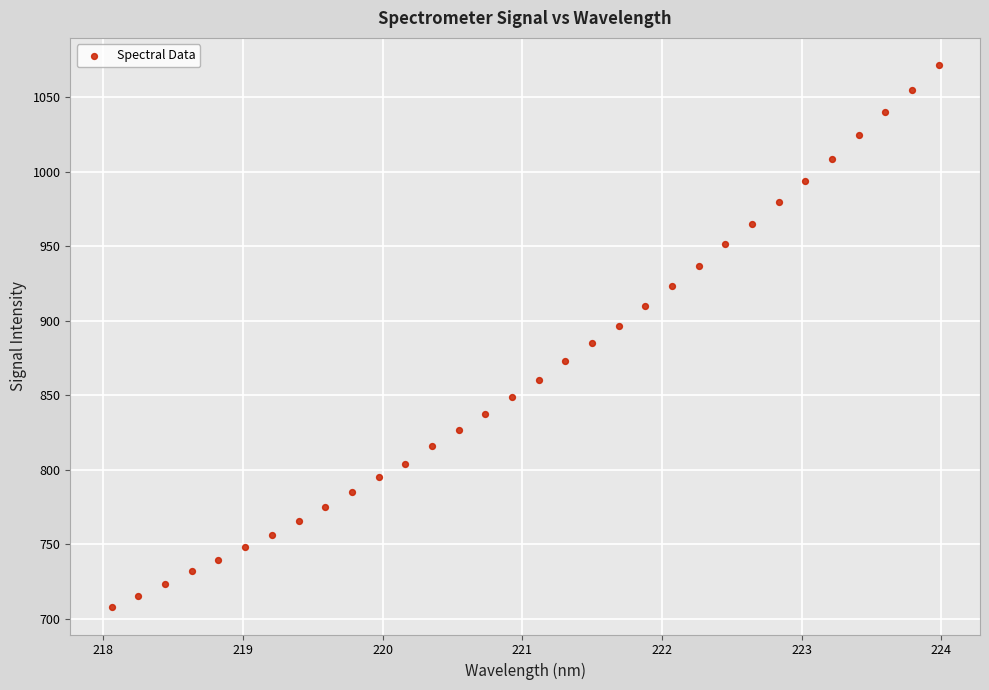

What is the range of X values (max minus min)?

5.9